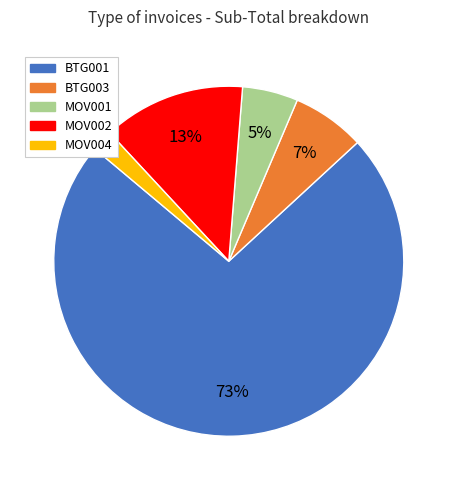

Combined, do MOV002 and BTG003 account for over 50%?

No